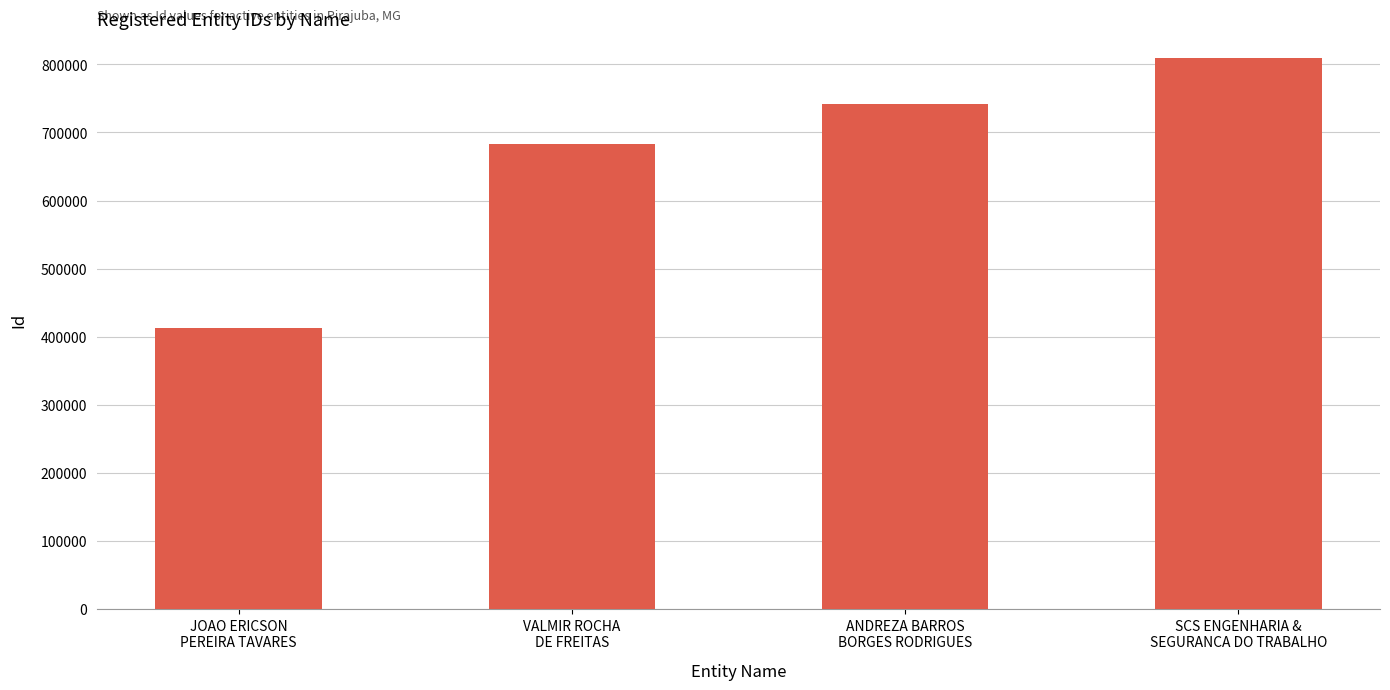

Approximately how many times larger is the value at JOAO ERICSON
PEREIRA TAVARES compared to VALMIR ROCHA
DE FREITAS?

0.6